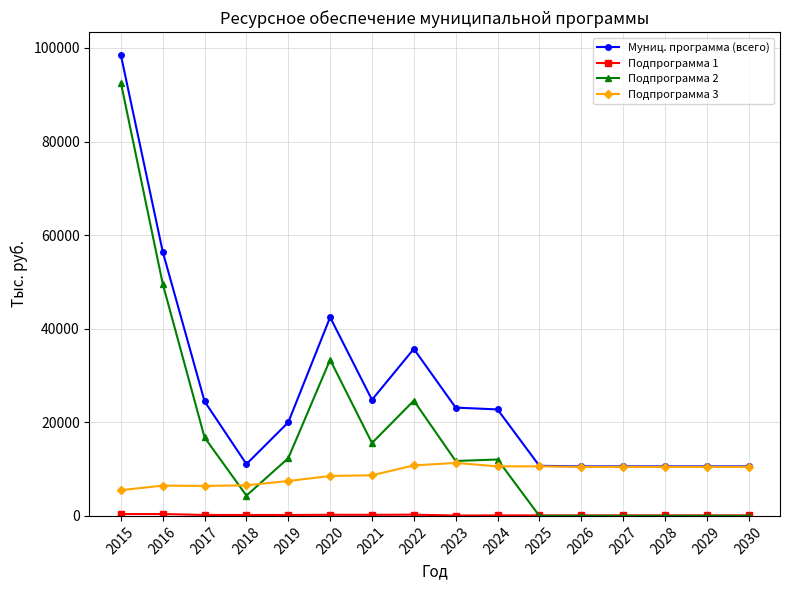

What is the maximum value shown in the chart?

98473.6